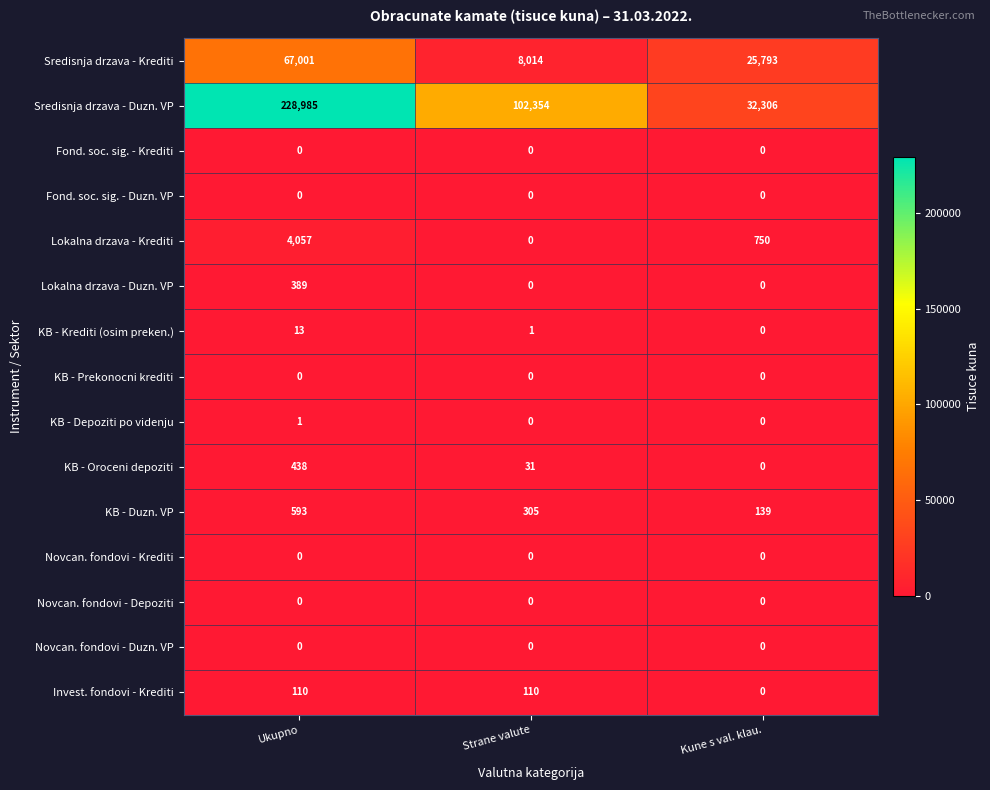

What is the greatest value displayed?

228985